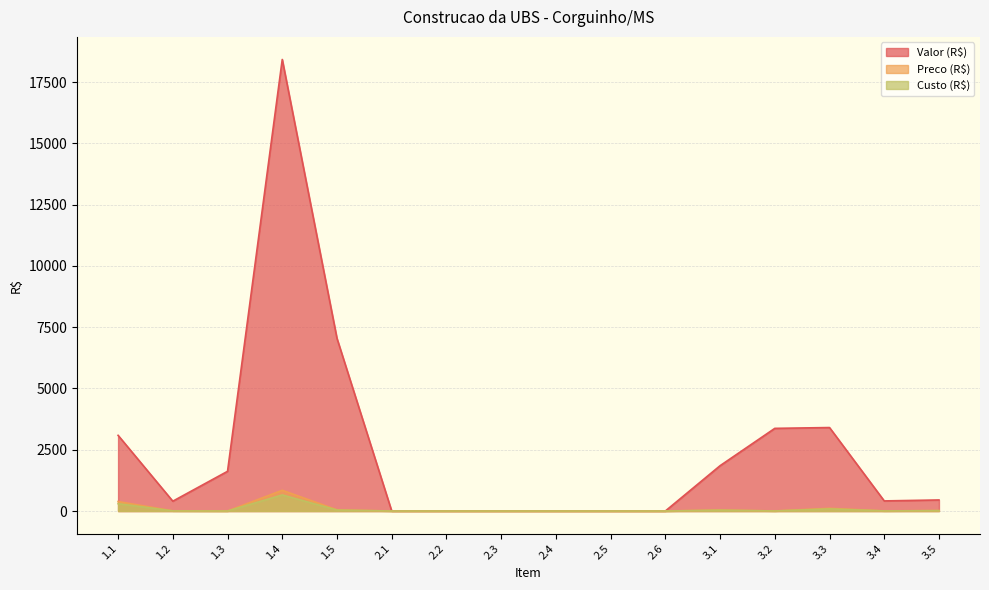

What is the label of the 8th point from the left?

2.3